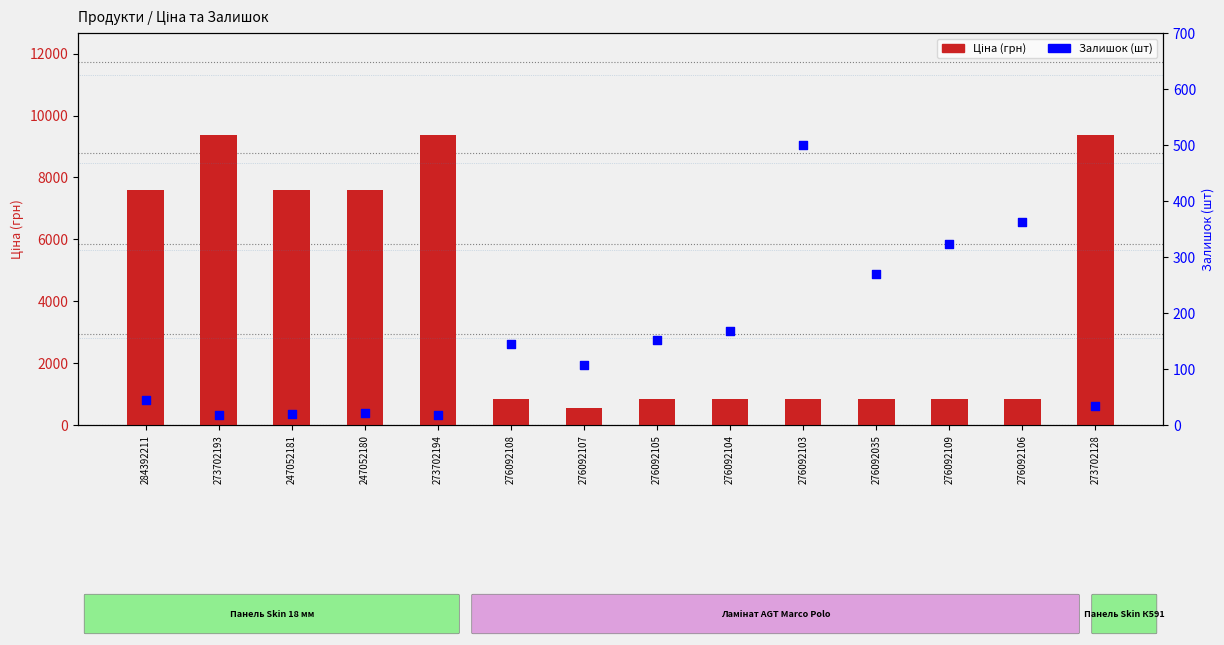

Which series contains the lowest Y value?

Залишок (шт)